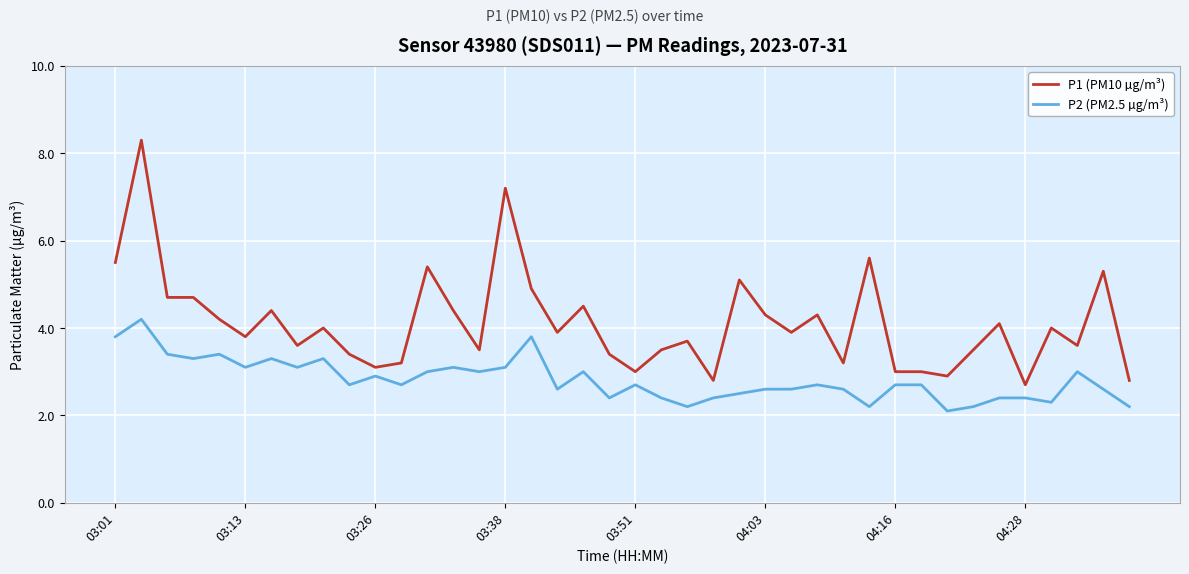

Rank the series by their maximum value, from highest to lowest.

P1 (PM10 µg/m³), P2 (PM2.5 µg/m³)